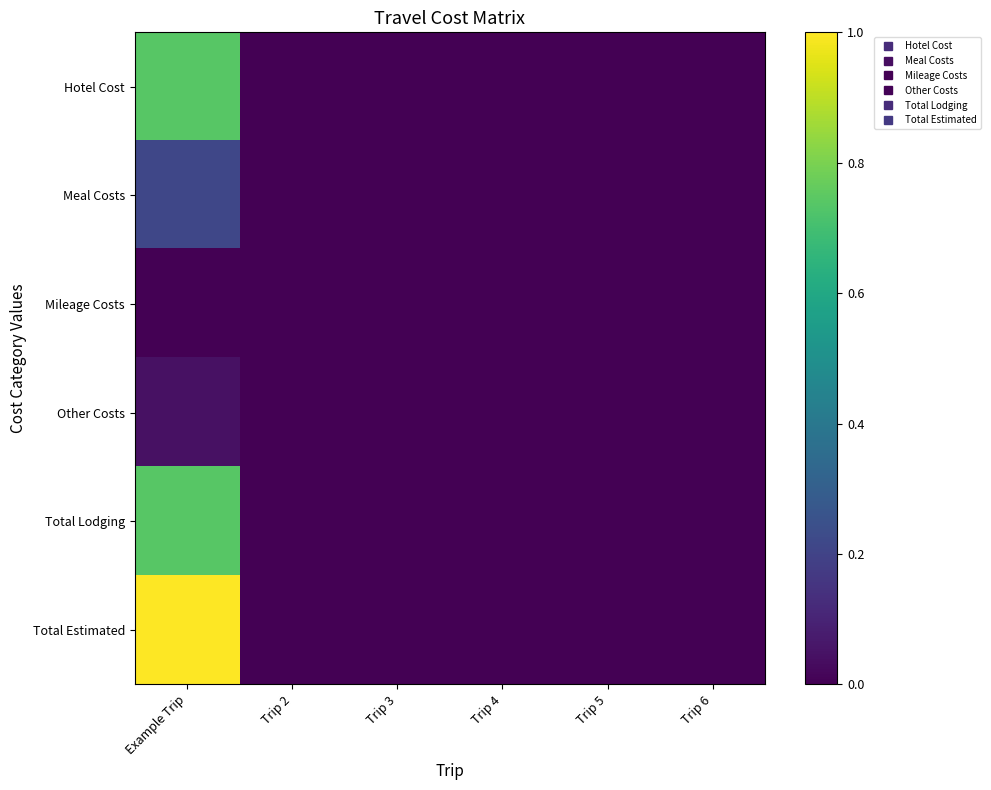

How many data points does each series have?

6